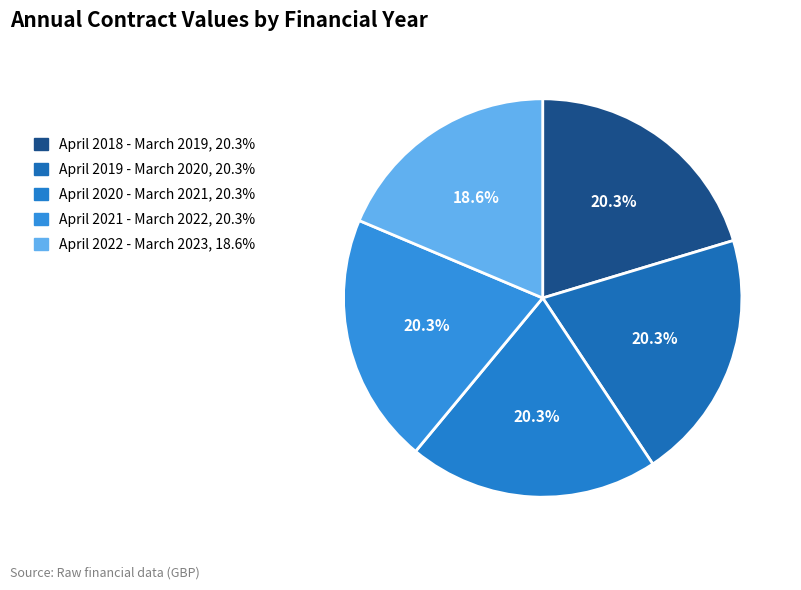

Approximately how many times larger is the value at April 2020 - March 2021 compared to April 2022 - March 2023?

1.1